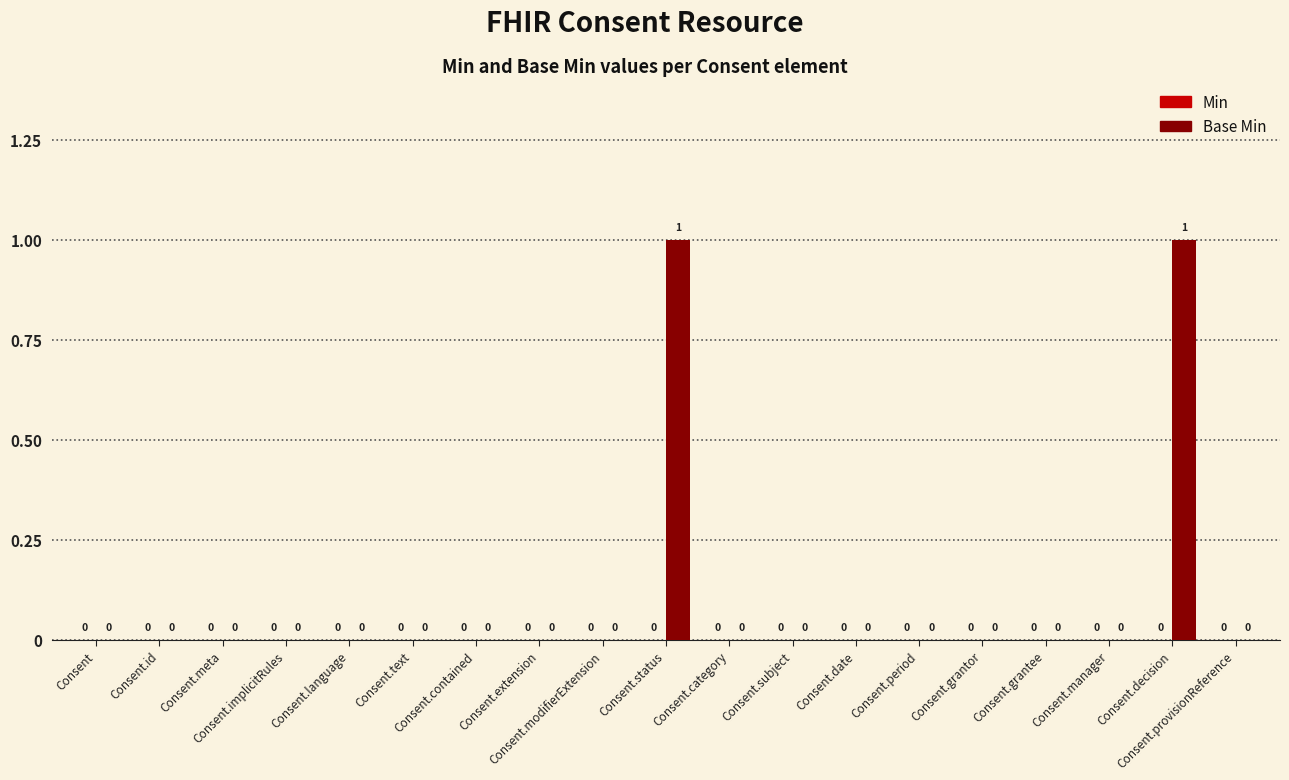

How many values are between 0 and 1?

19